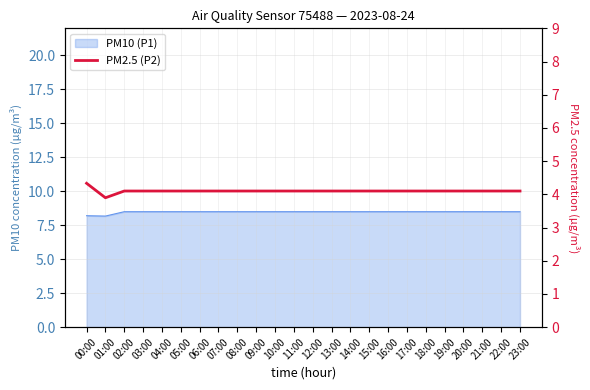

How many lines are shown in the chart?

1